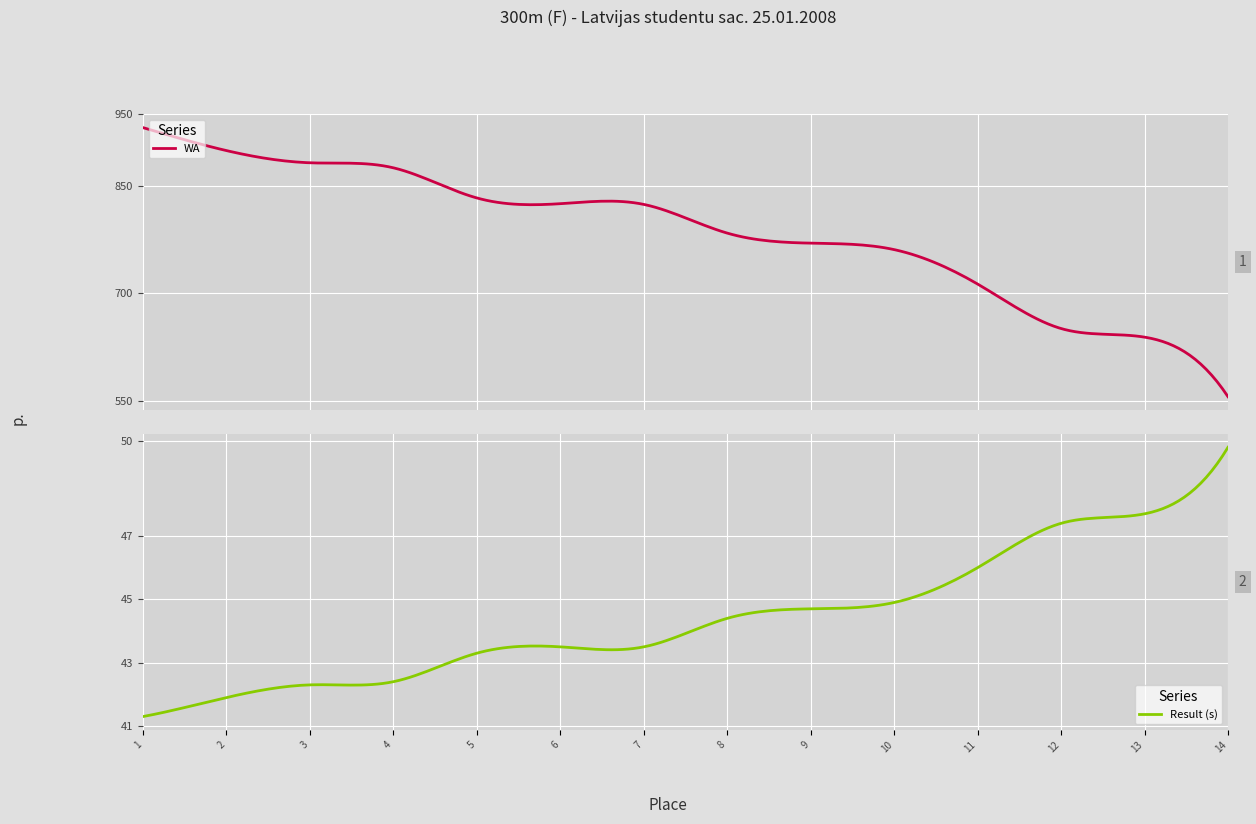

What is the maximum value for WA?

931.0